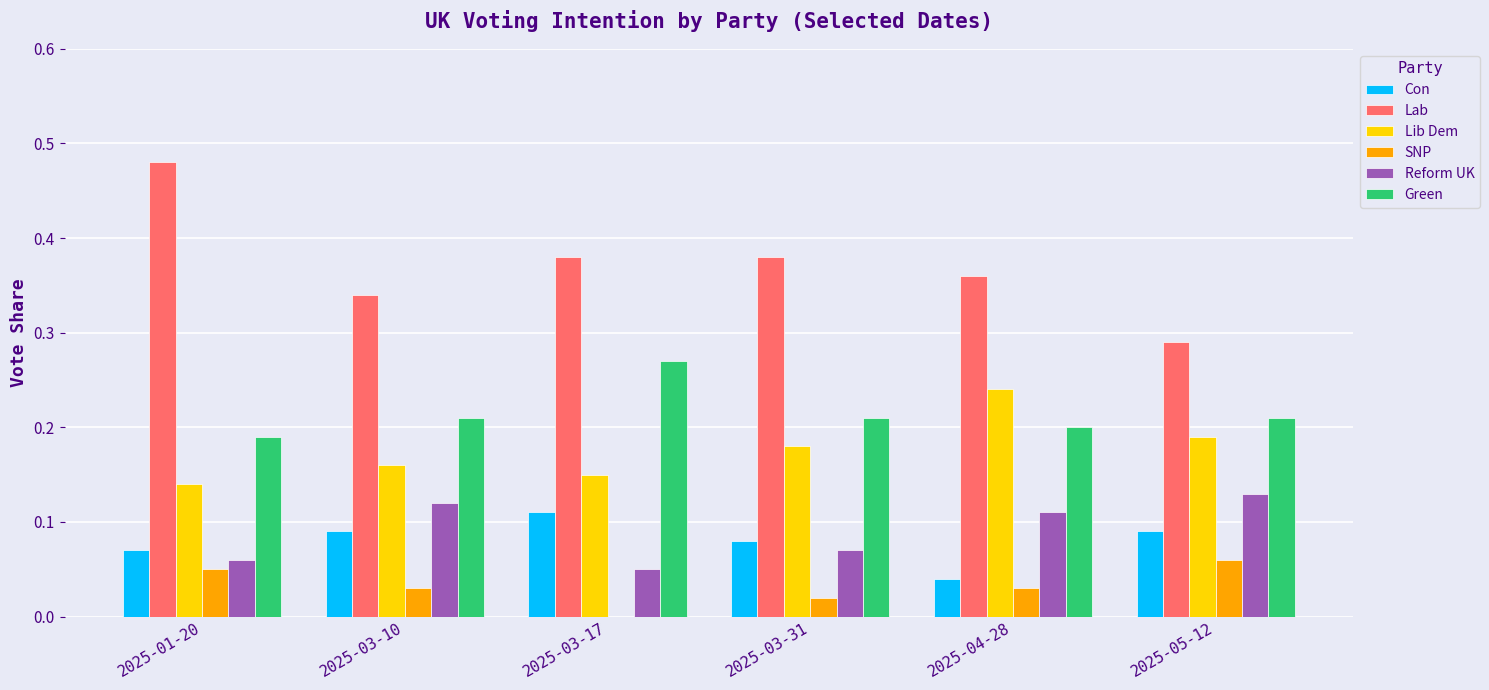

Which label corresponds to the largest value in the chart?

2025-01-20